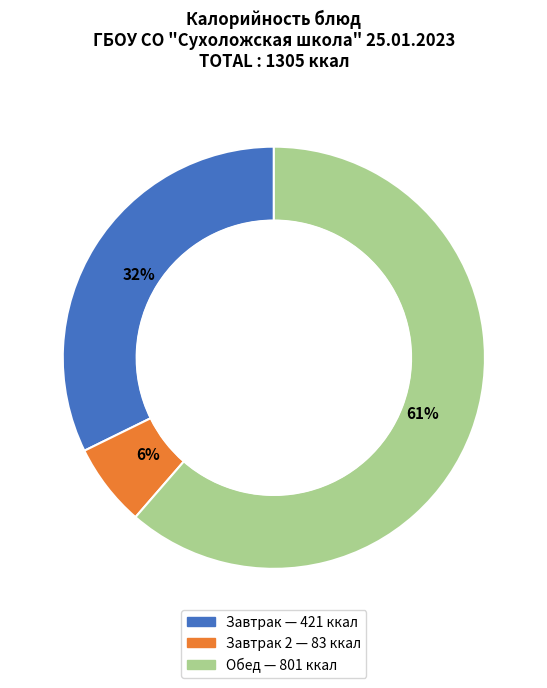

Does any single category account for the majority?

Yes